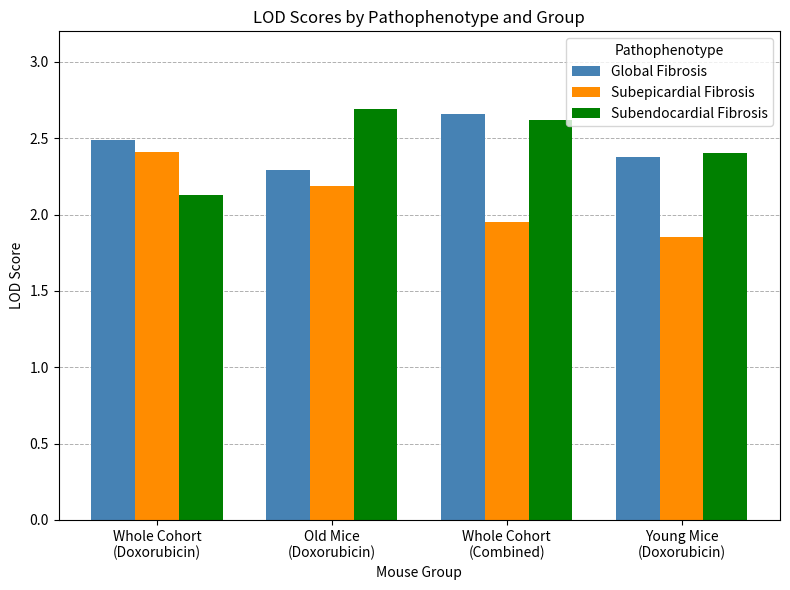

What is the label of the 1st bar from the left?

Whole Cohort
(Doxorubicin)